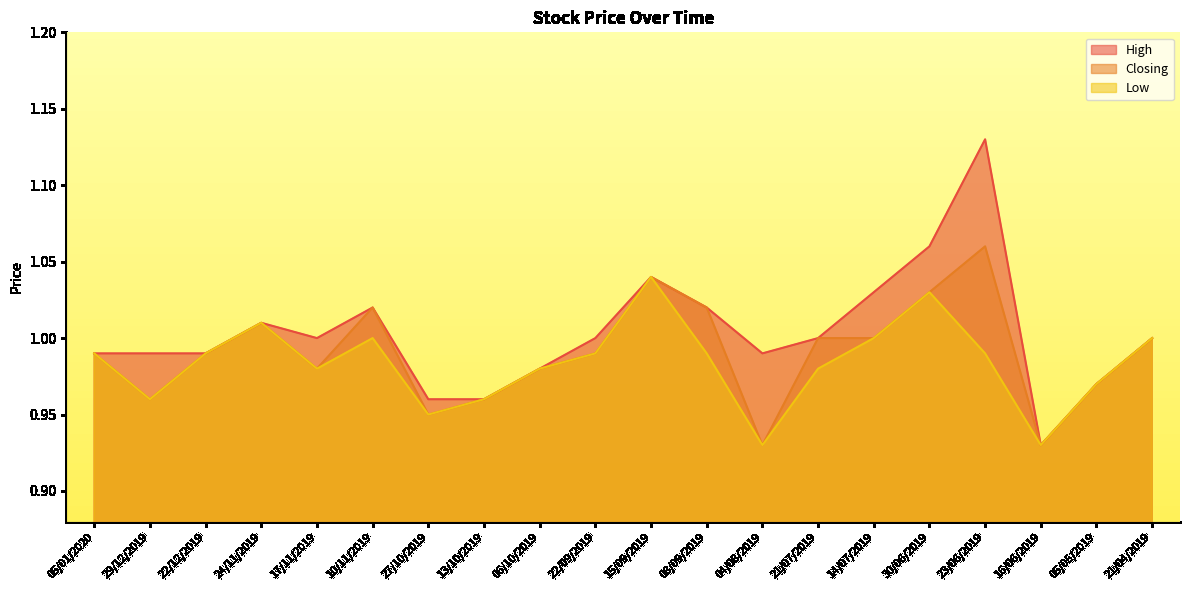

At 22/09/2019, list the series in order from largest to smallest.

High, Closing, Low